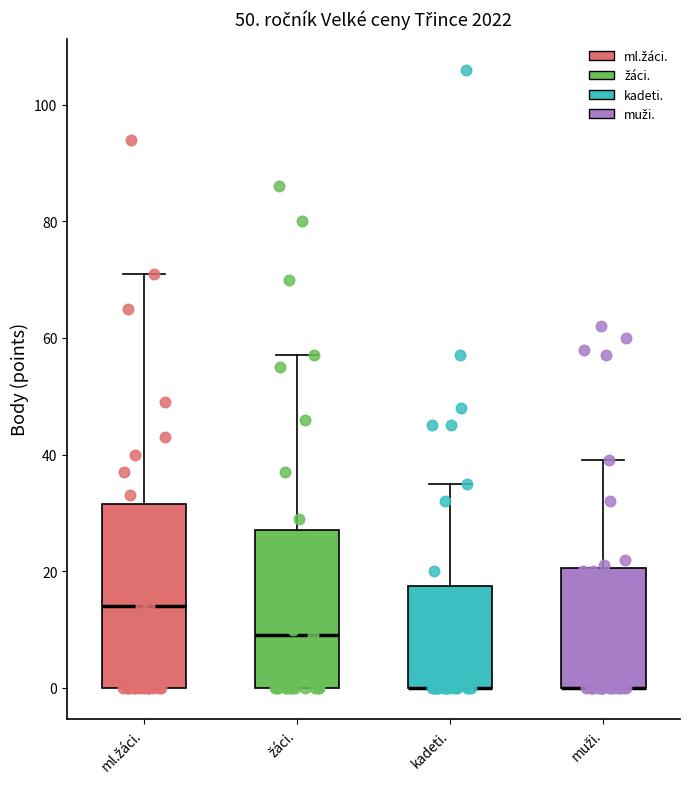

Comparing the boxes themselves (not the whiskers), which one is the tallest?

ml.žáci.